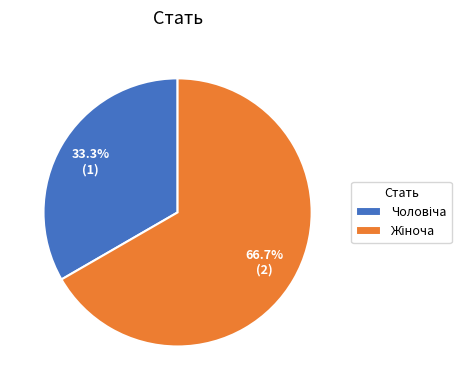

Is there a majority slice in this chart?

Yes